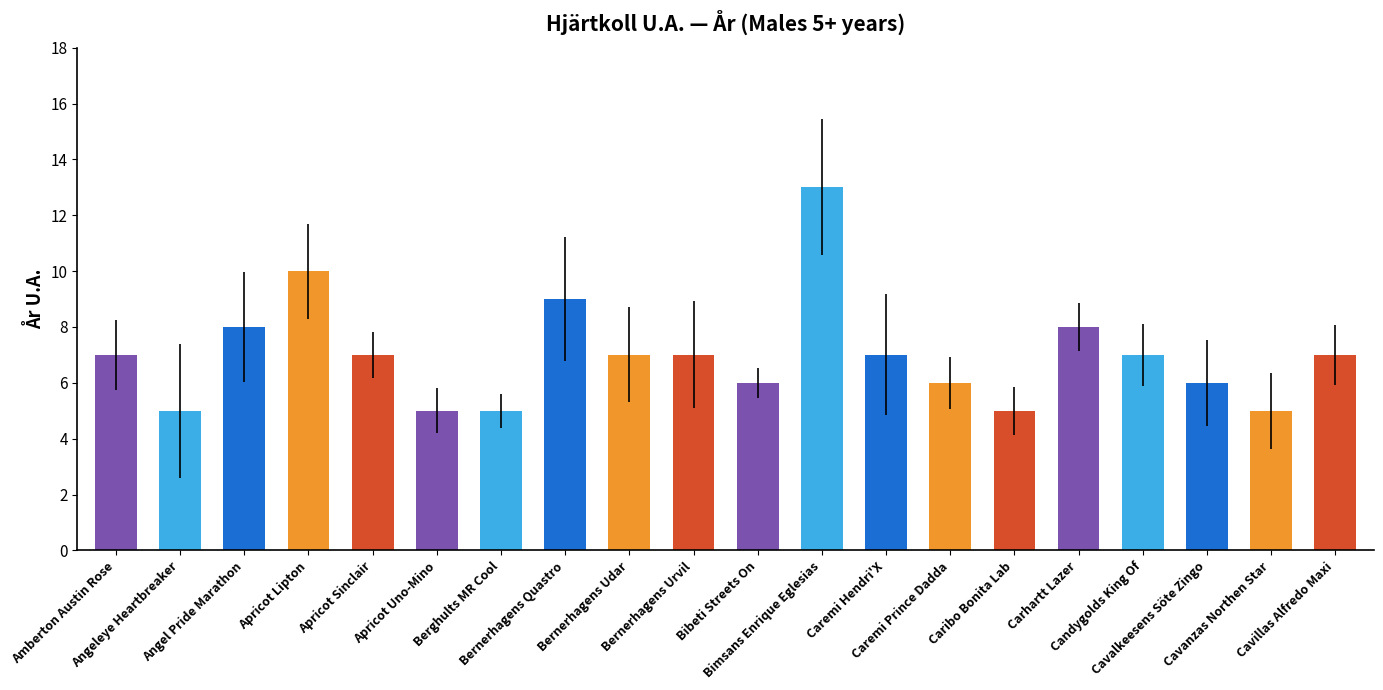

True or false: the data shows 1 at Caribo Bonita Lab.

False